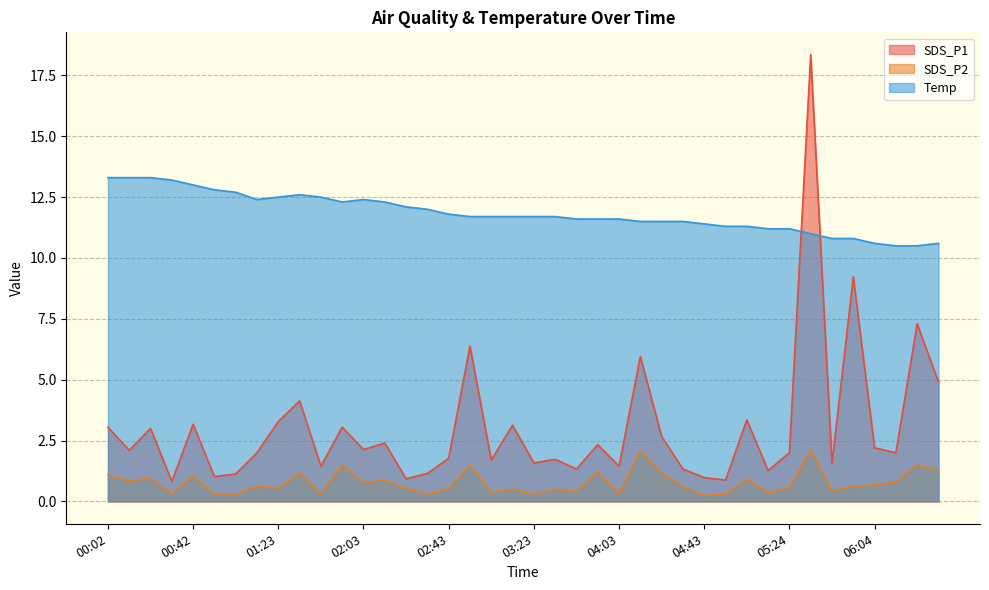

How many intersections are there between SDS_P1 and Temp?

2